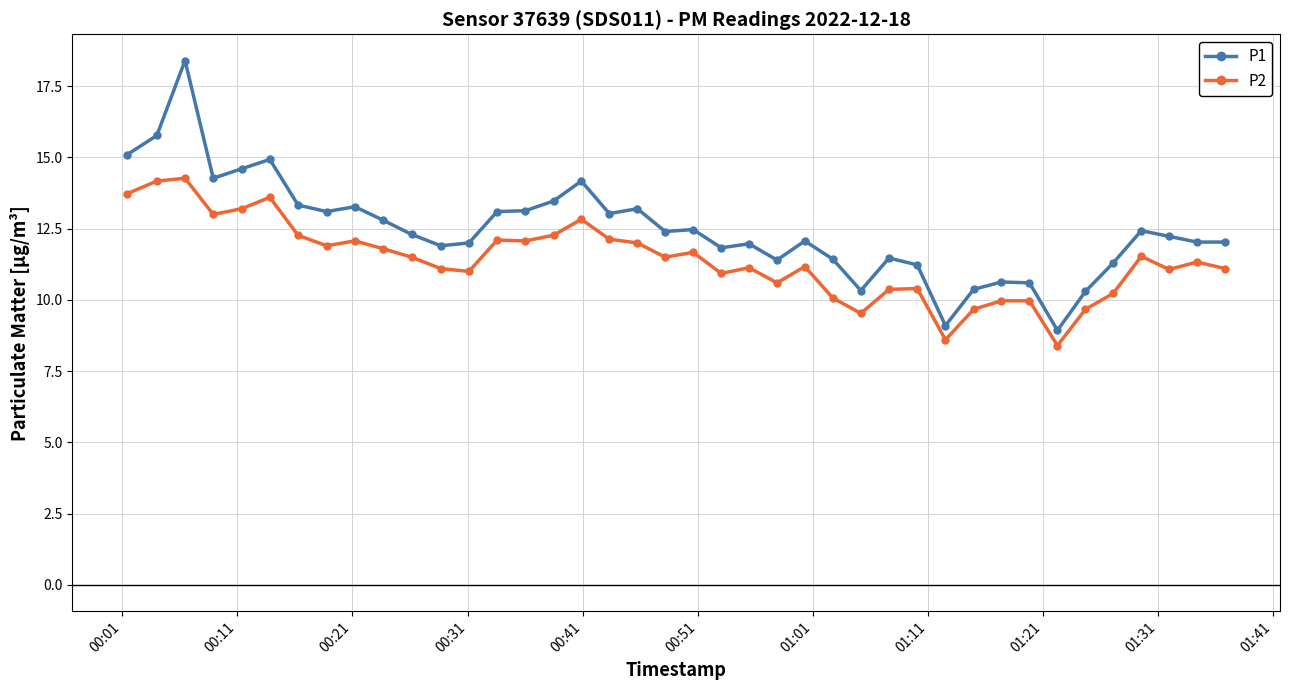

What is the value of the P2 point at the 29th from the left?

10.4